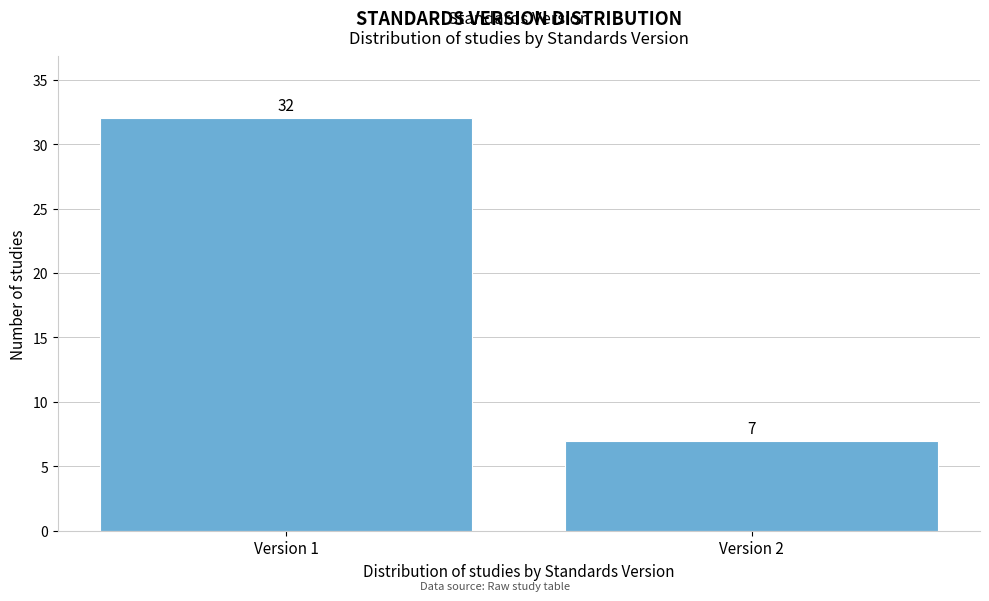

Reading left to right, what are all the values shown in this chart?

Version 1=32	Version 2=7